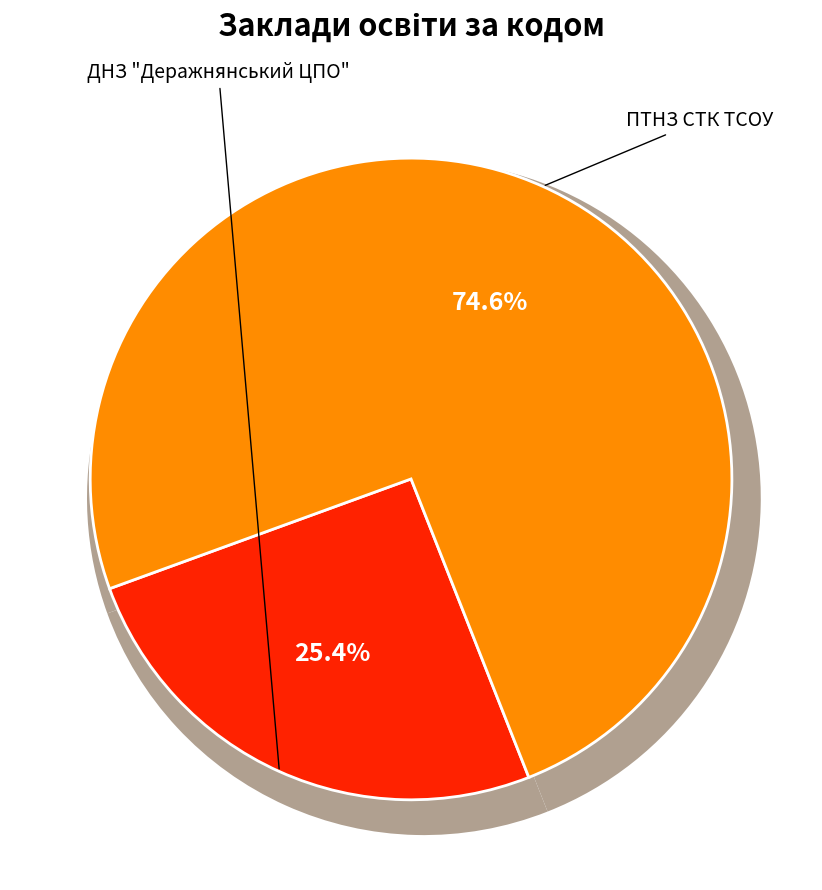

Between ПТНЗ СТК ТСОУ and ДНЗ "Деражнянський ЦПО", which is larger?

ПТНЗ СТК ТСОУ